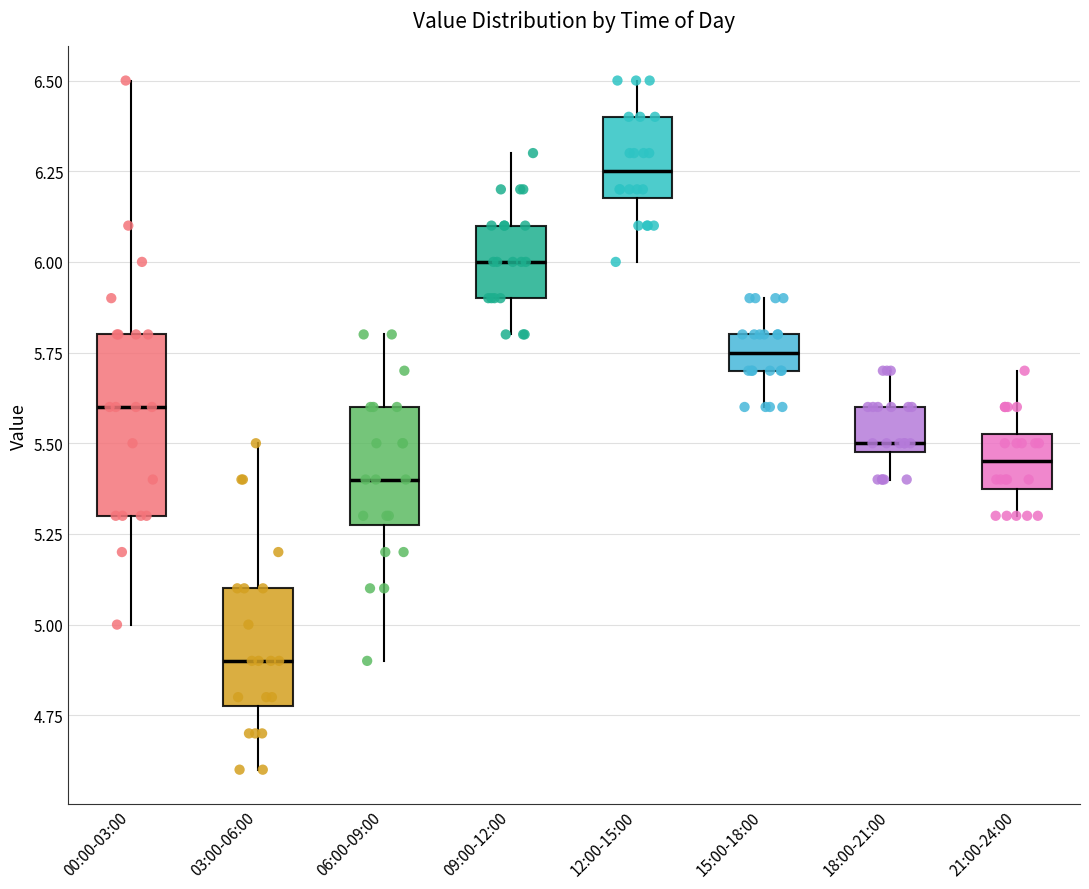

Reading left to right, transcribe this box plot: for each box, give where its median line is, the range the box spans, and where its two whiskers end, as read against the y-axis. The values are not printed on the chart, so give them approximately, as read against the axis.

00:00-03:00: median 5.60, box 5.30 to 5.80, whiskers 5.00 to 6.50
03:00-06:00: median 4.90, box 4.80 to 5.10, whiskers 4.60 to 5.50
06:00-09:00: median 5.40, box 5.30 to 5.60, whiskers 4.90 to 5.80
09:00-12:00: median 6.00, box 5.90 to 6.10, whiskers 5.80 to 6.30
12:00-15:00: median 6.25, box 6.20 to 6.40, whiskers 6.00 to 6.50
15:00-18:00: median 5.75, box 5.70 to 5.80, whiskers 5.60 to 5.90
18:00-21:00: median 5.50 (just above the box's lower edge), box 5.50 to 5.60, whiskers 5.40 to 5.70
21:00-24:00: median 5.45, box 5.40 to 5.55, whiskers 5.30 to 5.70